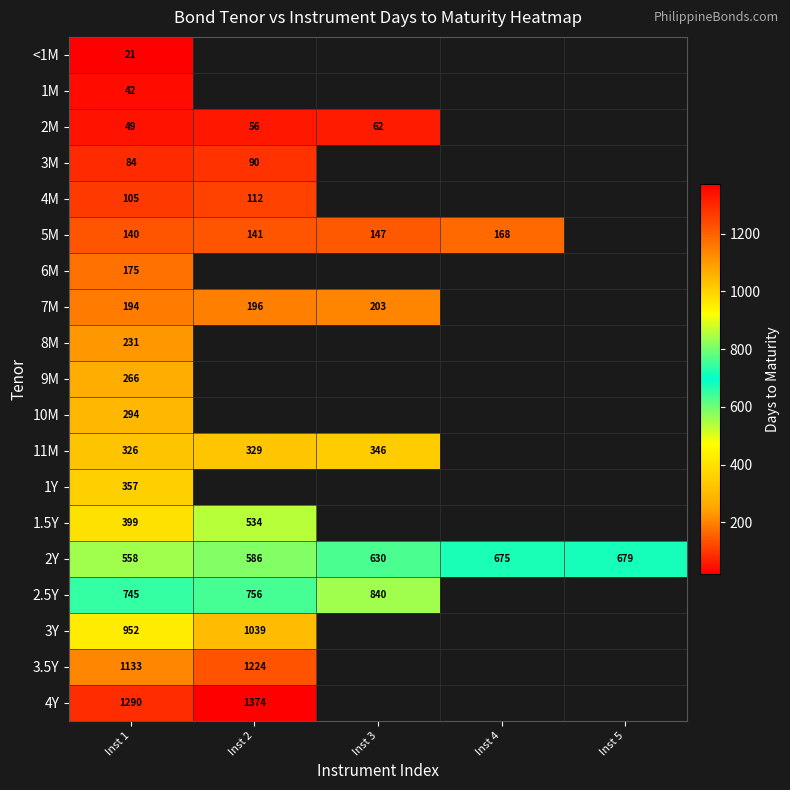

Is the value of 2M at Inst 1 greater than the value of 4M at Inst 2?

No